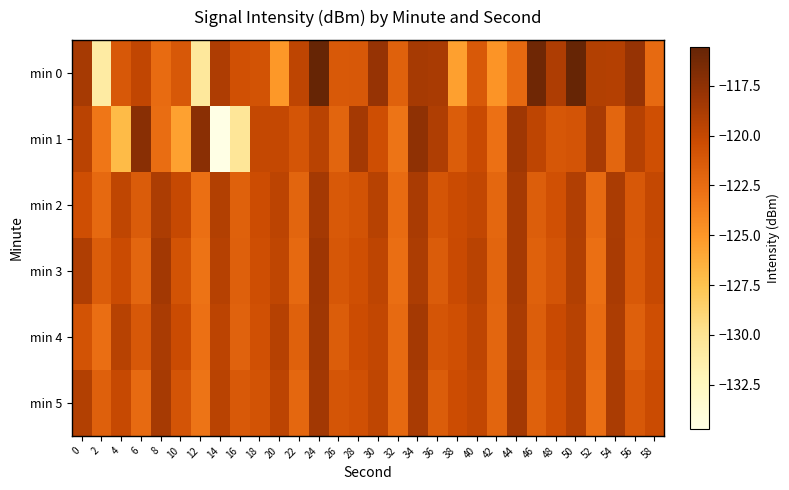

Reading right to left, extract all data points from this chart.

min 0: 58=-122.4	56=-117.8	54=-119.2	52=-119.1	50=-115.5	48=-118.9	46=-116.0	44=-122.3	42=-124.8	40=-121.3	38=-125.5	36=-118.8	34=-118.6	32=-121.8	30=-117.8	28=-121.2	26=-121.2	24=-115.6	22=-119.7	20=-125.1	18=-120.8	16=-120.7	14=-119.0	12=-130.6	10=-121.2	8=-122.5	6=-119.8	4=-121.2	2=-131.0	0=-118.6
min 1: 58=-120.6	56=-119.3	54=-122.1	52=-118.7	50=-120.9	48=-121.1	46=-119.7	44=-118.3	42=-122.8	40=-120.2	38=-121.5	36=-119.0	34=-117.5	32=-123.0	30=-120.5	28=-118.5	26=-122.0	24=-119.5	22=-121.0	20=-120.0	18=-120.0	16=-130.4	14=-134.7	12=-117.3	10=-125.6	8=-122.5	6=-117.2	4=-127.0	2=-123.1	0=-119.5
min 2: 58=-120.0	56=-121.2	54=-118.8	52=-122.4	50=-119.1	48=-120.7	46=-121.6	44=-118.6	42=-122.2	40=-119.9	38=-120.3	36=-121.0	34=-118.7	32=-122.5	30=-119.4	28=-120.8	26=-121.3	24=-118.5	22=-122.0	20=-119.6	18=-120.4	16=-121.8	14=-119.2	12=-122.7	10=-120.1	8=-118.9	6=-121.4	4=-119.8	2=-122.3	0=-120.5
min 3: 58=-120.1	56=-121.3	54=-118.7	52=-122.7	50=-119.2	48=-120.9	46=-121.8	44=-118.6	42=-122.0	40=-119.5	38=-120.2	36=-121.4	34=-118.9	32=-122.6	30=-119.7	28=-120.6	26=-121.1	24=-118.2	22=-122.3	20=-119.8	18=-120.5	16=-121.7	14=-119.3	12=-122.9	10=-120.8	8=-118.4	6=-122.1	4=-120.3	2=-121.5	0=-119.0
min 4: 58=-120.5	56=-121.7	54=-118.9	52=-122.5	50=-119.4	48=-120.2	46=-121.6	44=-118.8	42=-122.1	40=-119.7	38=-120.6	36=-121.0	34=-118.5	32=-122.4	30=-119.9	28=-120.4	26=-121.5	24=-118.3	22=-121.8	20=-119.3	18=-120.7	16=-121.9	14=-119.6	12=-122.8	10=-120.3	8=-118.7	6=-121.2	4=-119.4	2=-122.6	0=-120.8
min 5: 58=-120.3	56=-121.2	54=-118.8	52=-122.6	50=-119.3	48=-120.6	46=-121.8	44=-118.5	42=-122.0	40=-119.9	38=-120.4	36=-121.5	34=-118.7	32=-122.3	30=-119.8	28=-120.7	26=-121.0	24=-118.4	22=-122.2	20=-119.6	18=-120.8	16=-121.3	14=-119.5	12=-123.0	10=-120.9	8=-118.6	6=-122.4	4=-120.1	2=-121.7	0=-119.2